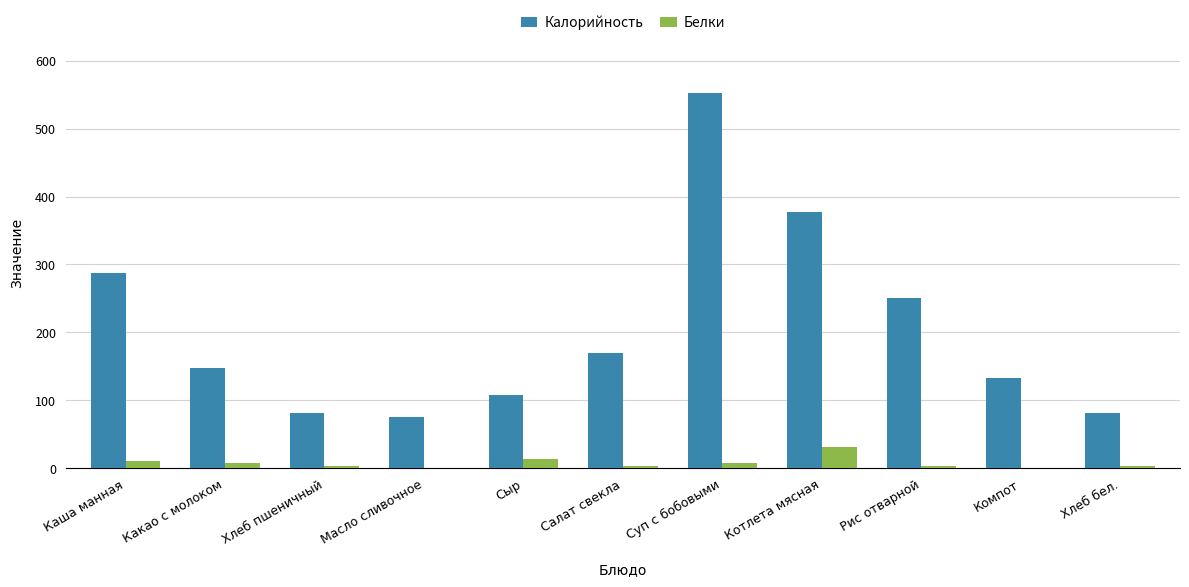

What is the total value across all series at Хлеб бел.?

84.6